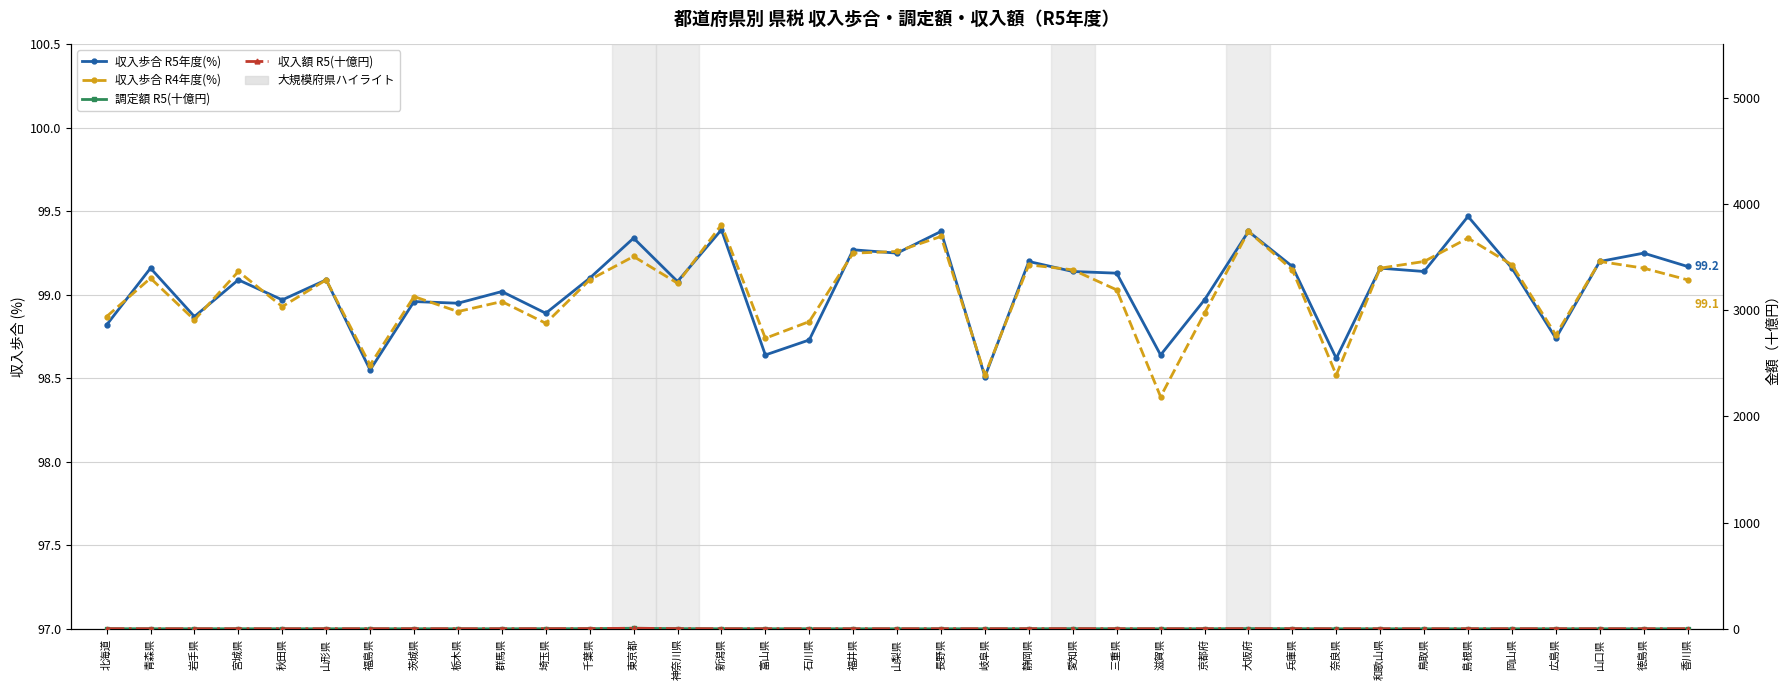

Reading left to right, list all the values displayed in this chart.

収入歩合 R5年度(%): 北海道=98.8	青森県=99.2	岩手県=98.9	宮城県=99.1	秋田県=99.0	山形県=99.1	福島県=98.5	茨城県=99.0	栃木県=99.0	群馬県=99.0	埼玉県=98.9	千葉県=99.1	東京都=99.3	神奈川県=99.1	新潟県=99.4	富山県=98.6	石川県=98.7	福井県=99.3	山梨県=99.2	長野県=99.4	岐阜県=98.5	静岡県=99.2	愛知県=99.1	三重県=99.1	滋賀県=98.6	京都府=99.0	大阪府=99.4	兵庫県=99.2	奈良県=98.6	和歌山県=99.2	鳥取県=99.1	島根県=99.5	岡山県=99.2	広島県=98.7	山口県=99.2	徳島県=99.2	香川県=99.2
収入歩合 R4年度(%): 北海道=98.9	青森県=99.1	岩手県=98.8	宮城県=99.1	秋田県=98.9	山形県=99.1	福島県=98.6	茨城県=99.0	栃木県=98.9	群馬県=99.0	埼玉県=98.8	千葉県=99.1	東京都=99.2	神奈川県=99.1	新潟県=99.4	富山県=98.7	石川県=98.8	福井県=99.2	山梨県=99.3	長野県=99.3	岐阜県=98.5	静岡県=99.2	愛知県=99.2	三重県=99.0	滋賀県=98.4	京都府=98.9	大阪府=99.4	兵庫県=99.2	奈良県=98.5	和歌山県=99.2	鳥取県=99.2	島根県=99.3	岡山県=99.2	広島県=98.8	山口県=99.2	徳島県=99.2	香川県=99.1
調定額 R5(十億円): 北海道=0.7	青森県=0.1	岩手県=0.1	宮城県=0.3	秋田県=0.1	山形県=0.1	福島県=0.3	茨城県=0.4	栃木県=0.3	群馬県=0.3	埼玉県=0.8	千葉県=1.3	東京都=4.9	神奈川県=1.4	新潟県=0.3	富山県=0.2	石川県=0.2	福井県=0.1	山梨県=0.1	長野県=0.3	岐阜県=0.3	静岡県=0.5	愛知県=1.3	三重県=0.3	滋賀県=0.2	京都府=0.3	大阪府=1.7	兵庫県=0.8	奈良県=0.1	和歌山県=0.1	鳥取県=0.1	島根県=0.1	岡山県=0.3	広島県=0.3	山口県=0.2	徳島県=0.1	香川県=0.1
収入額 R5(十億円): 北海道=0.6	青森県=0.1	岩手県=0.1	宮城県=0.3	秋田県=0.1	山形県=0.1	福島県=0.3	茨城県=0.4	栃木県=0.3	群馬県=0.3	埼玉県=0.8	千葉県=1.3	東京都=4.9	神奈川県=1.4	新潟県=0.3	富山県=0.2	石川県=0.2	福井県=0.1	山梨県=0.1	長野県=0.2	岐阜県=0.3	静岡県=0.5	愛知県=1.3	三重県=0.3	滋賀県=0.2	京都府=0.3	大阪府=1.7	兵庫県=0.8	奈良県=0.1	和歌山県=0.1	鳥取県=0.1	島根県=0.1	岡山県=0.3	広島県=0.3	山口県=0.2	徳島県=0.1	香川県=0.1